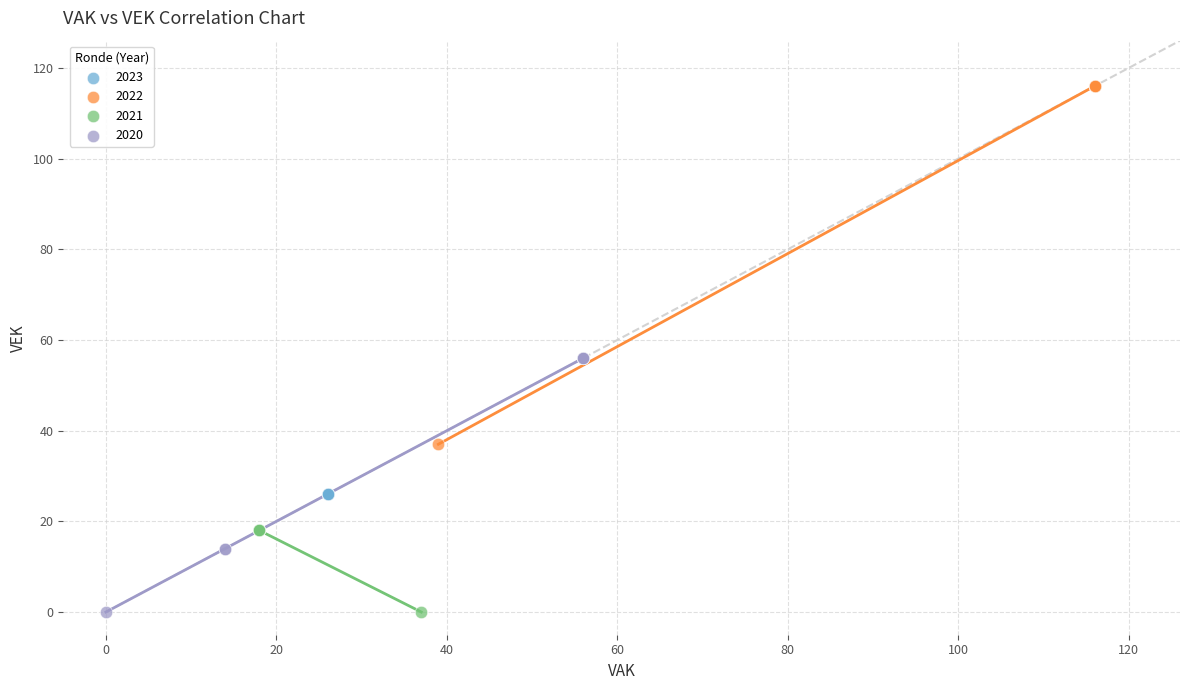

Which series reaches the maximum Y coordinate?

2022